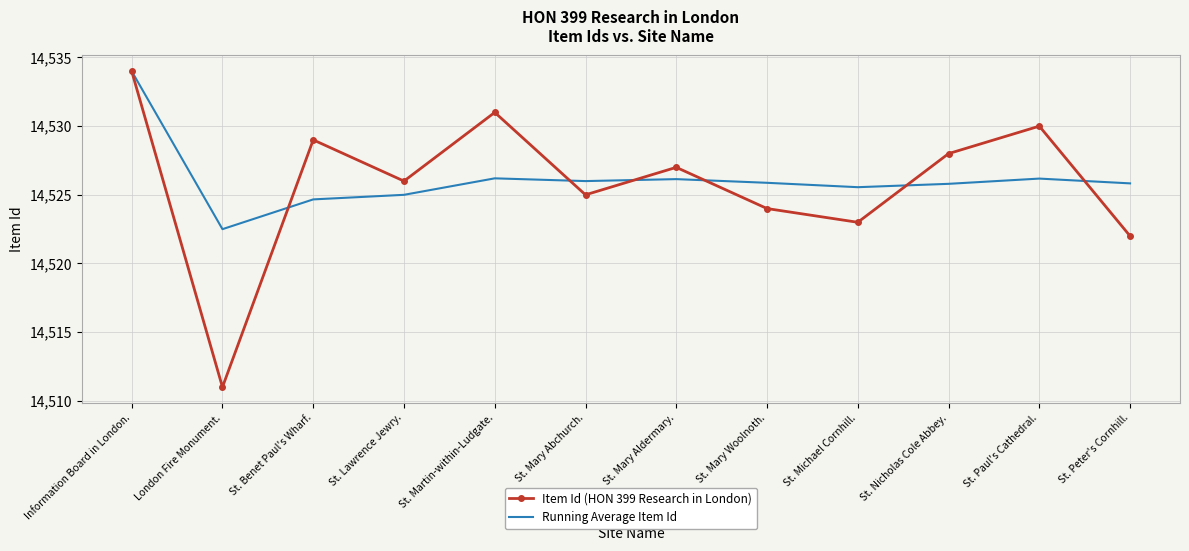

What is the difference between the maximum and minimum values in the Running Average Item Id series?

11.5